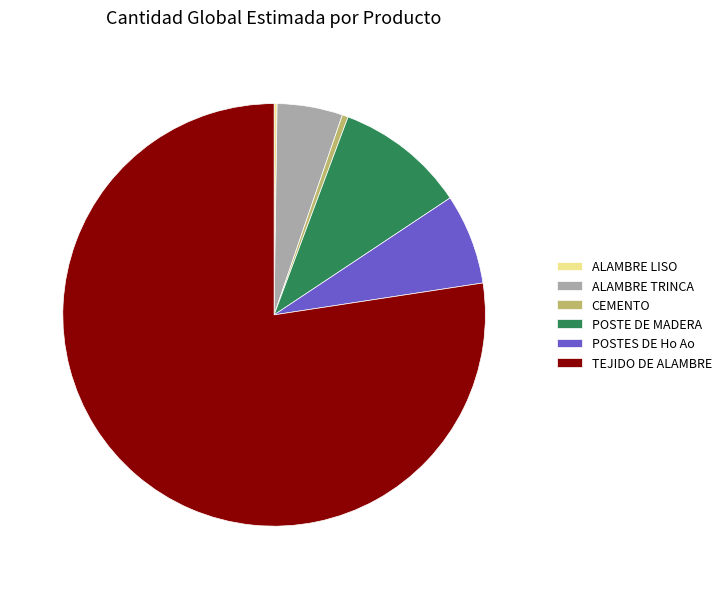

Do ALAMBRE TRINCA and TEJIDO DE ALAMBRE together represent more than half of the pie?

Yes